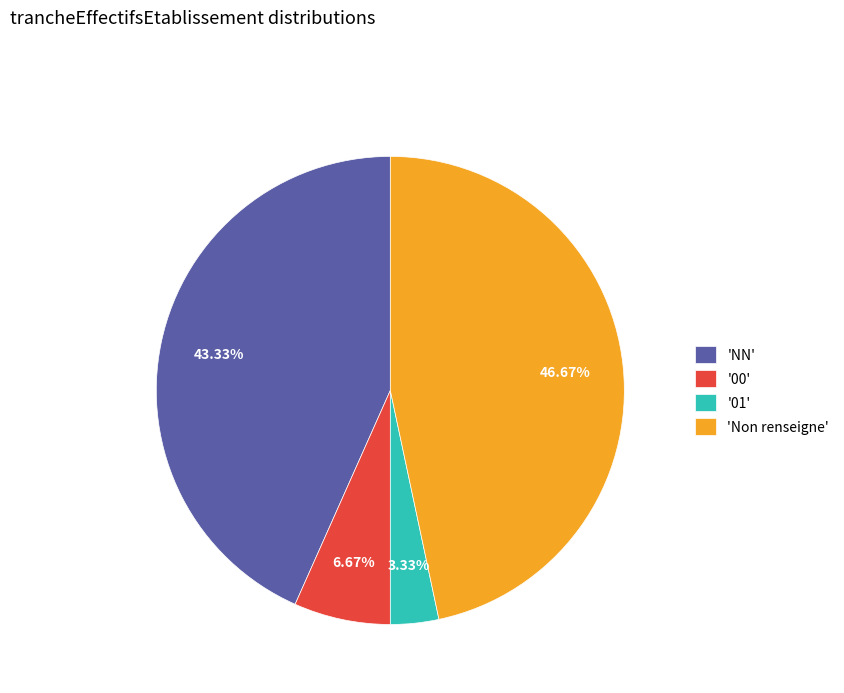

How many segments does this pie chart have?

4